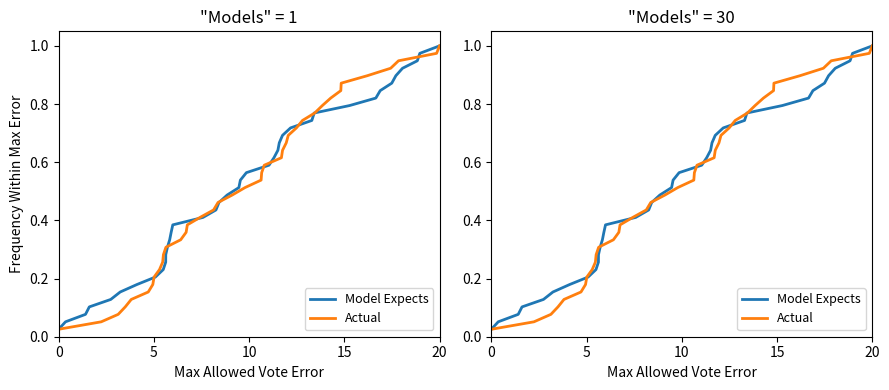

Rank the series at 5 from highest to lowest value.

Model Expects, Actual